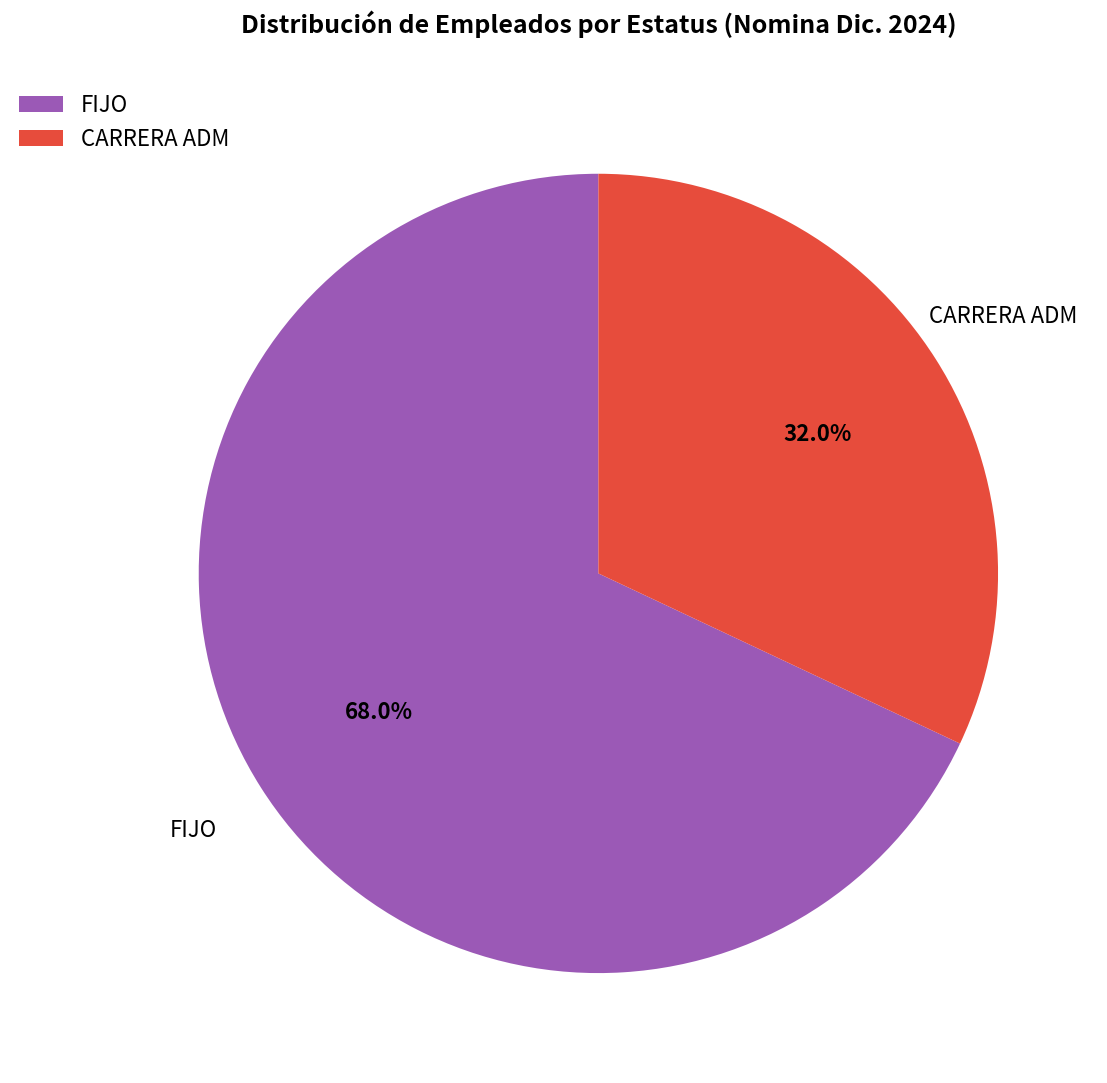

What is the ratio of the value at FIJO to the value at CARRERA ADM?

2.1